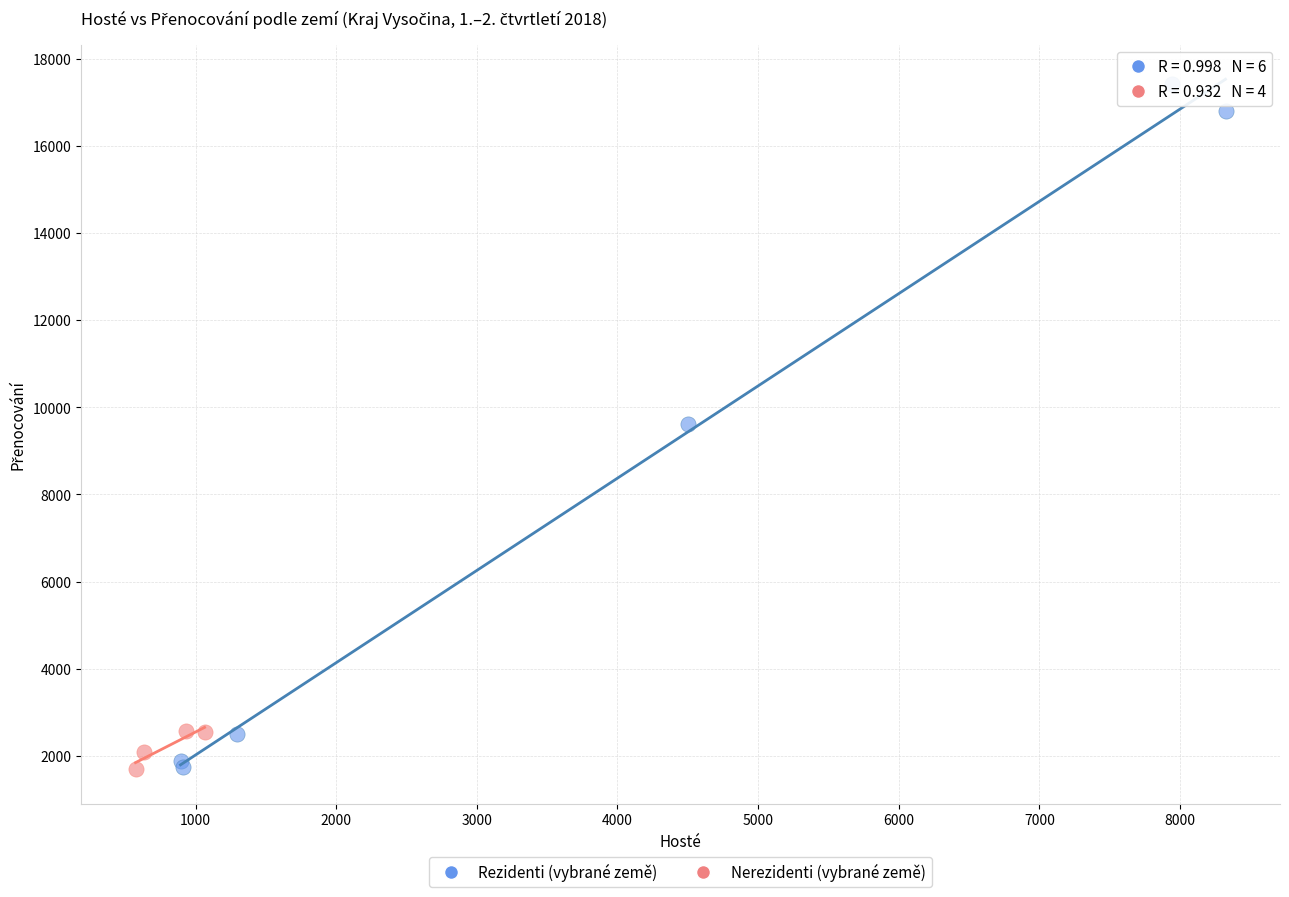

Which series has the widest spread of Y values?

Rezidenti (vybrané země)